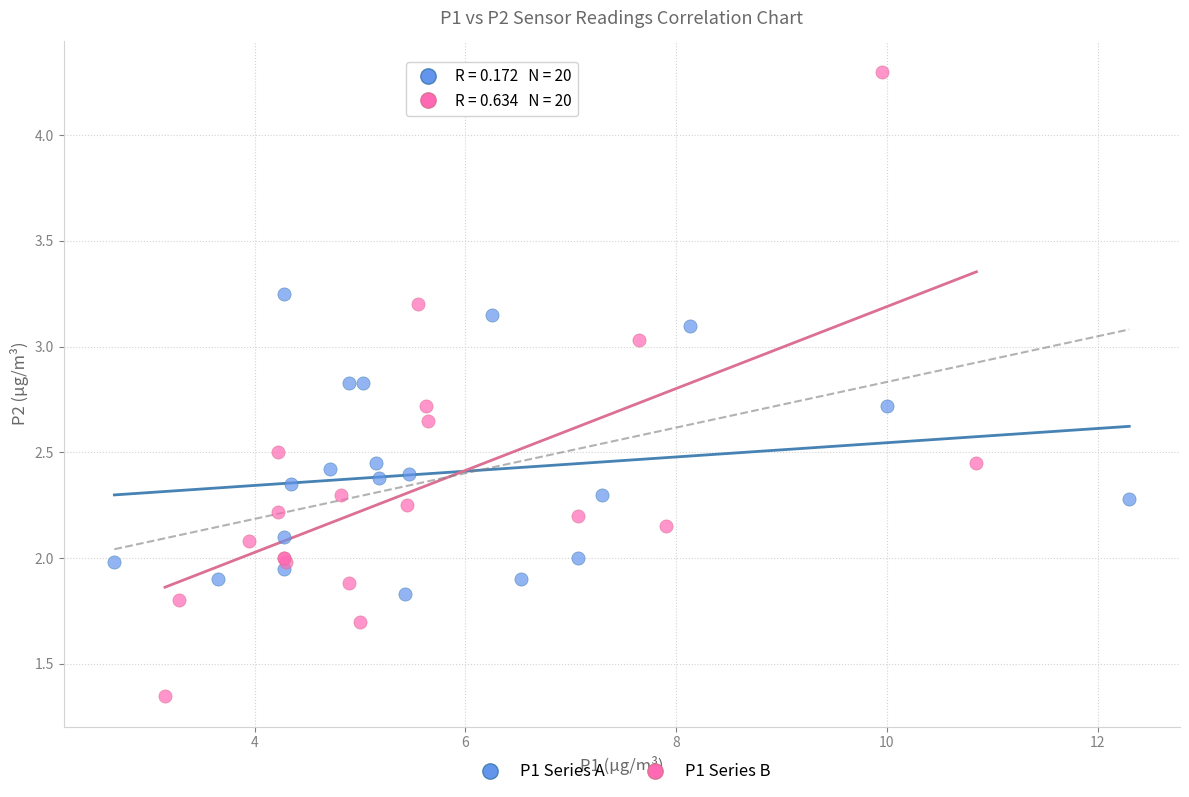

Which series reaches the minimum Y coordinate?

P1 Series B